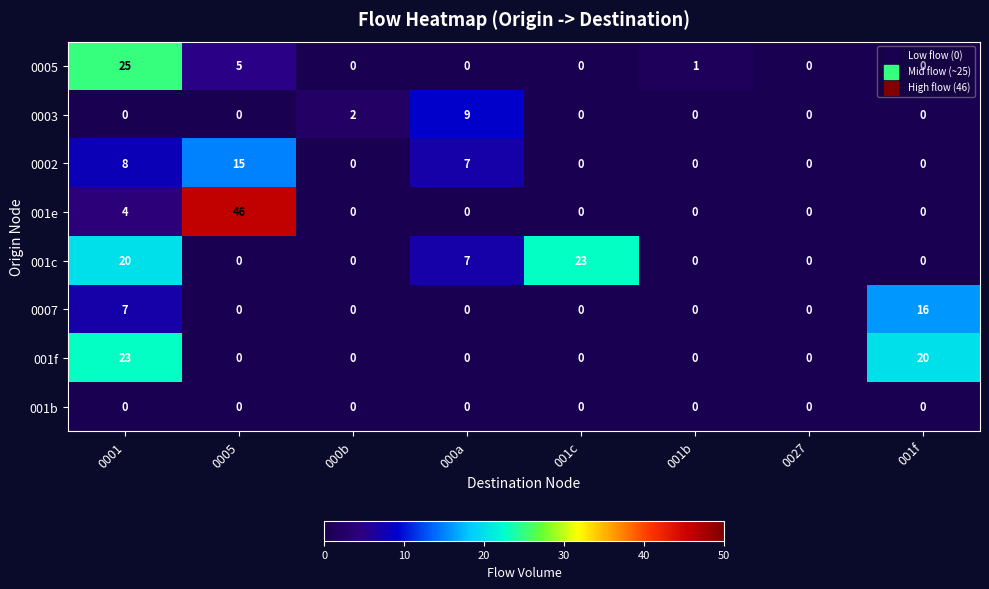

Which label corresponds to the largest value in the chart?

0005